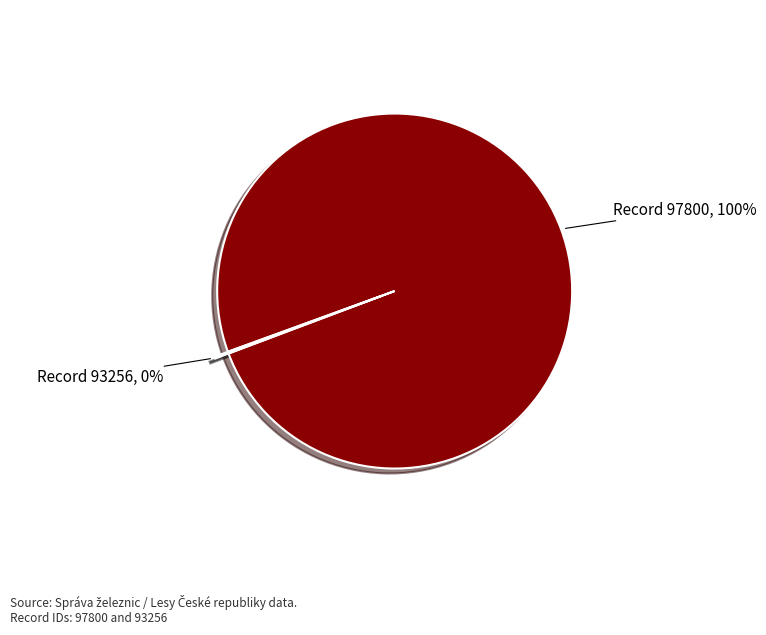

To the nearest percent, what is the difference between the largest and smallest slice percentages?

100%